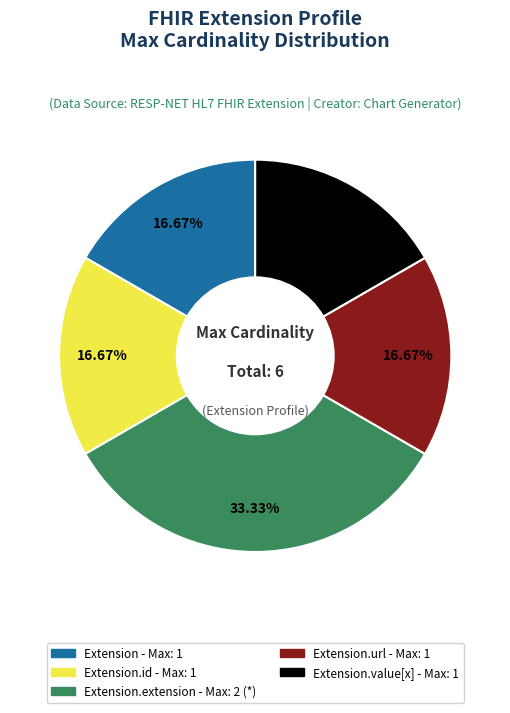

How many slices are in this pie chart?

5